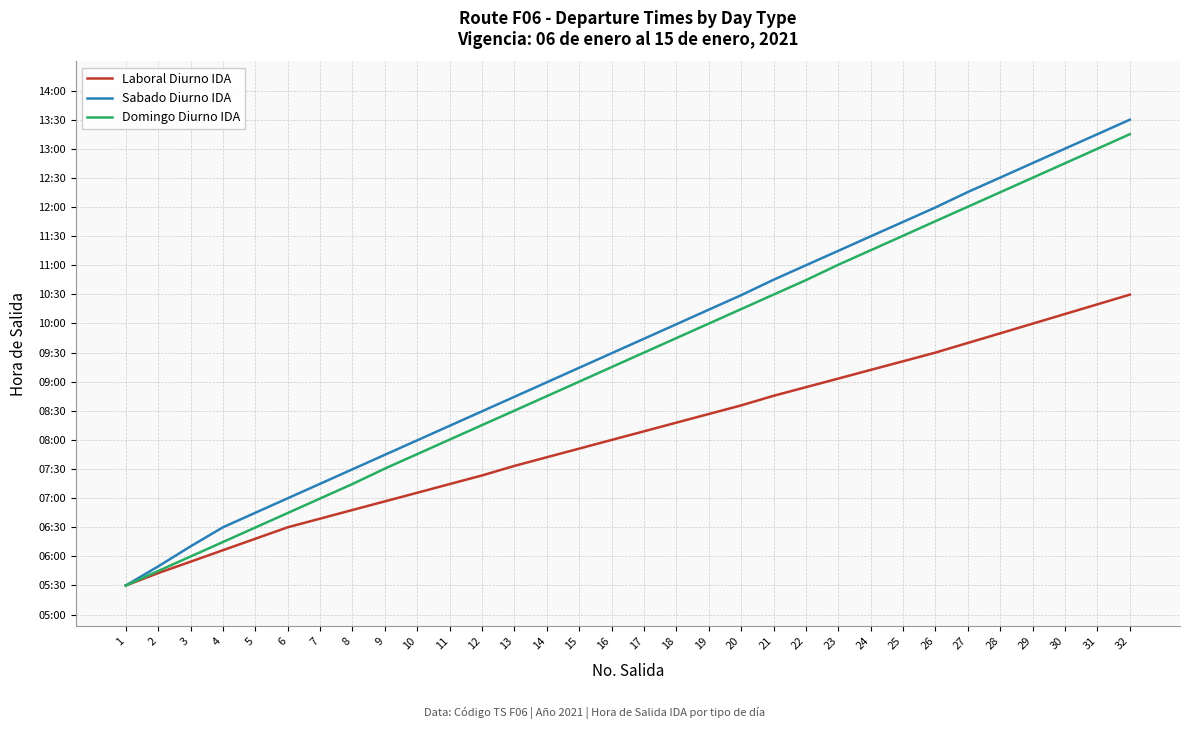

What are all the series names shown in the legend?

Laboral Diurno IDA, Sabado Diurno IDA, Domingo Diurno IDA